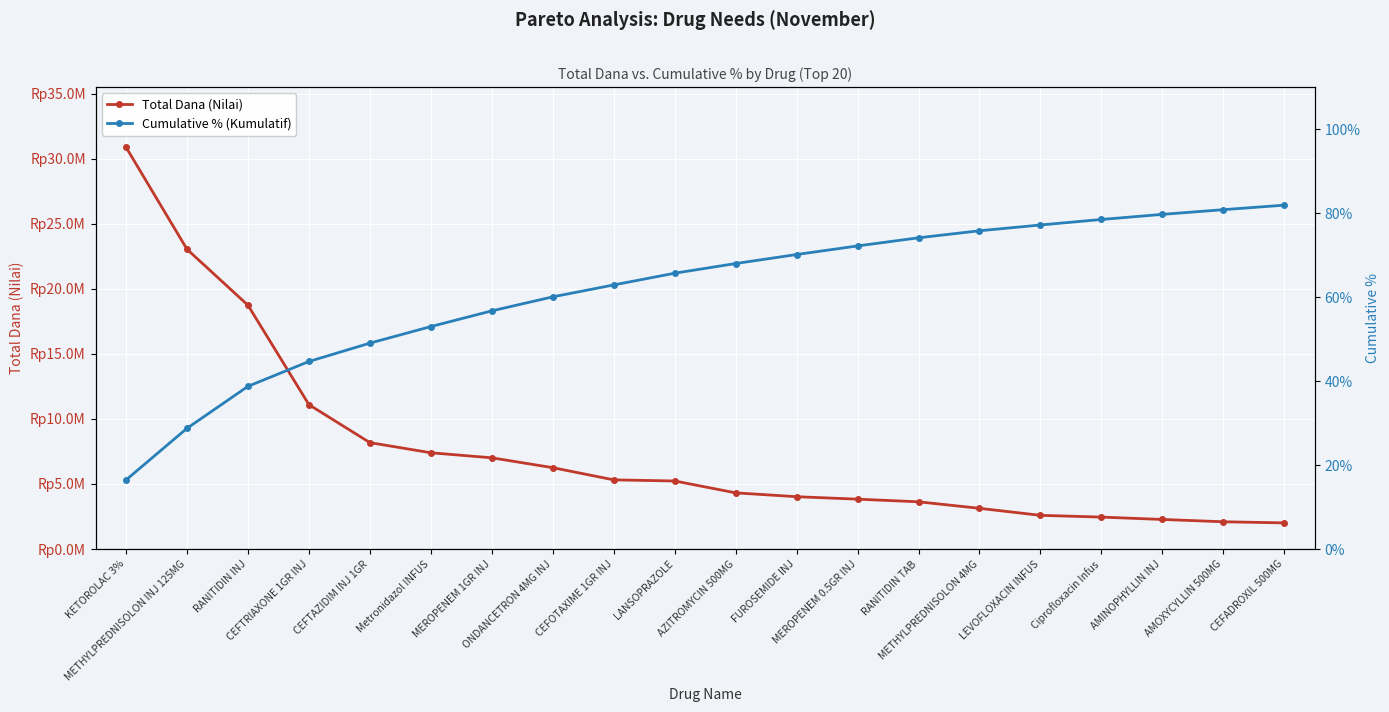

The value of Total Dana (Nilai) at METHYLPREDNISOLON 4MG is 3131000.0. True or false?

True